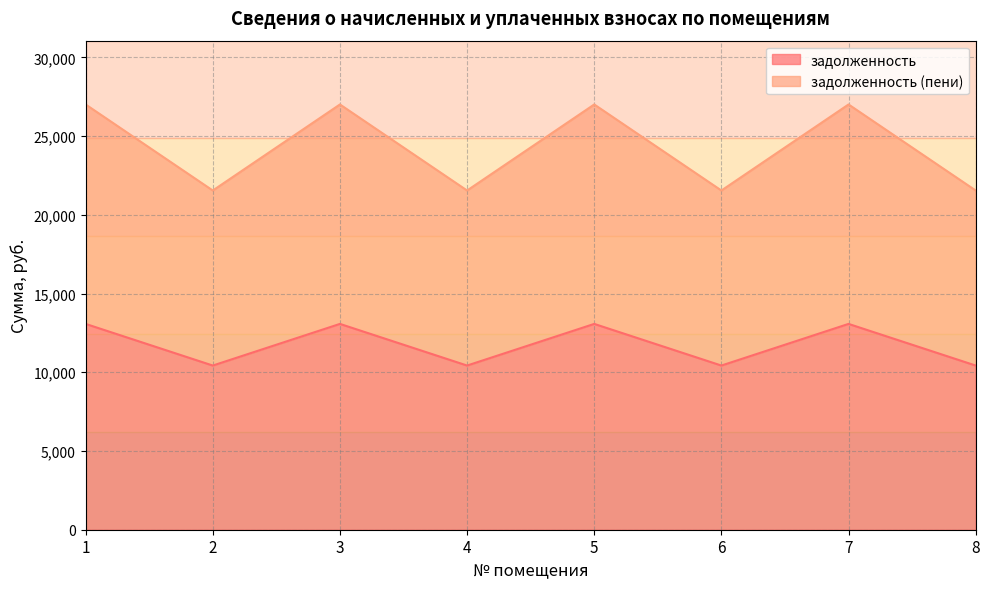

Does the chart have visible grid lines?

Yes